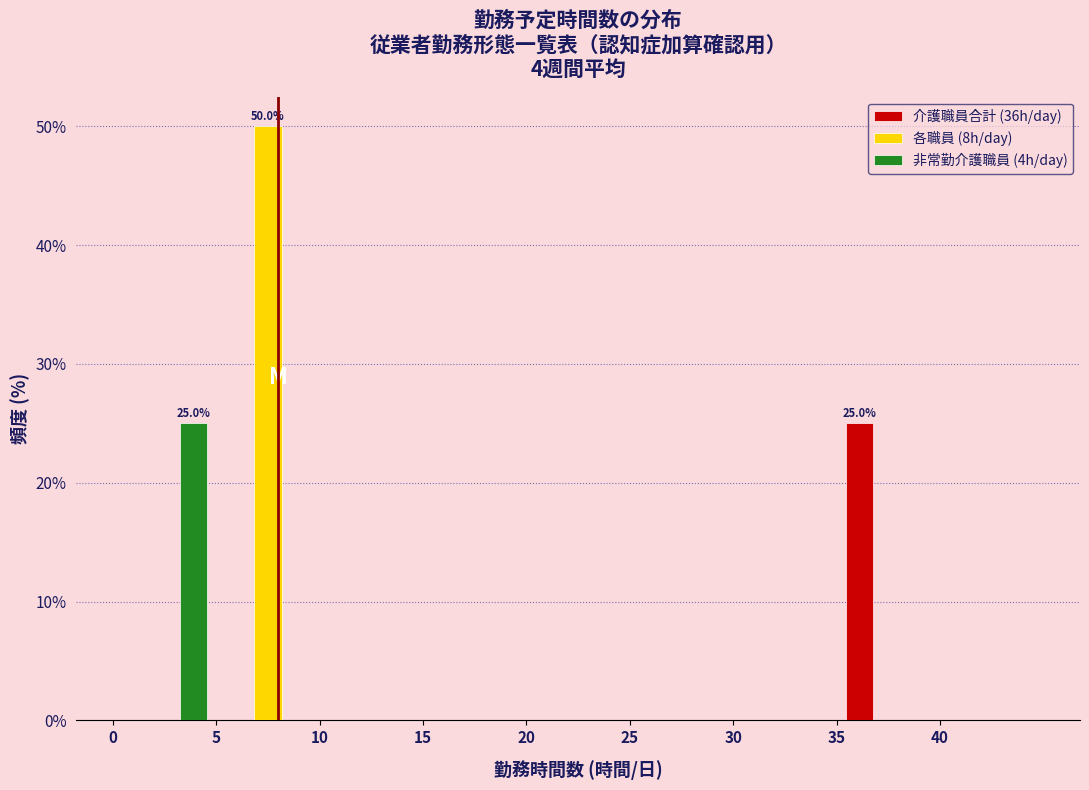

In the 非常勤介護職員 (4h/day) series, which range on the x-axis has the tallest bar?

0 to 5